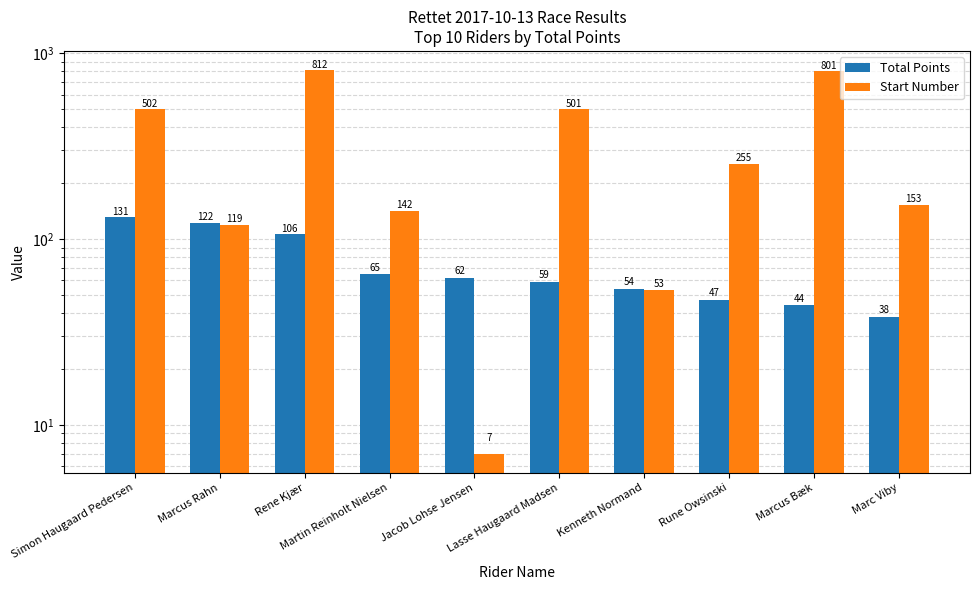

What is the difference between the second highest and second lowest values in the Total Points series?

78